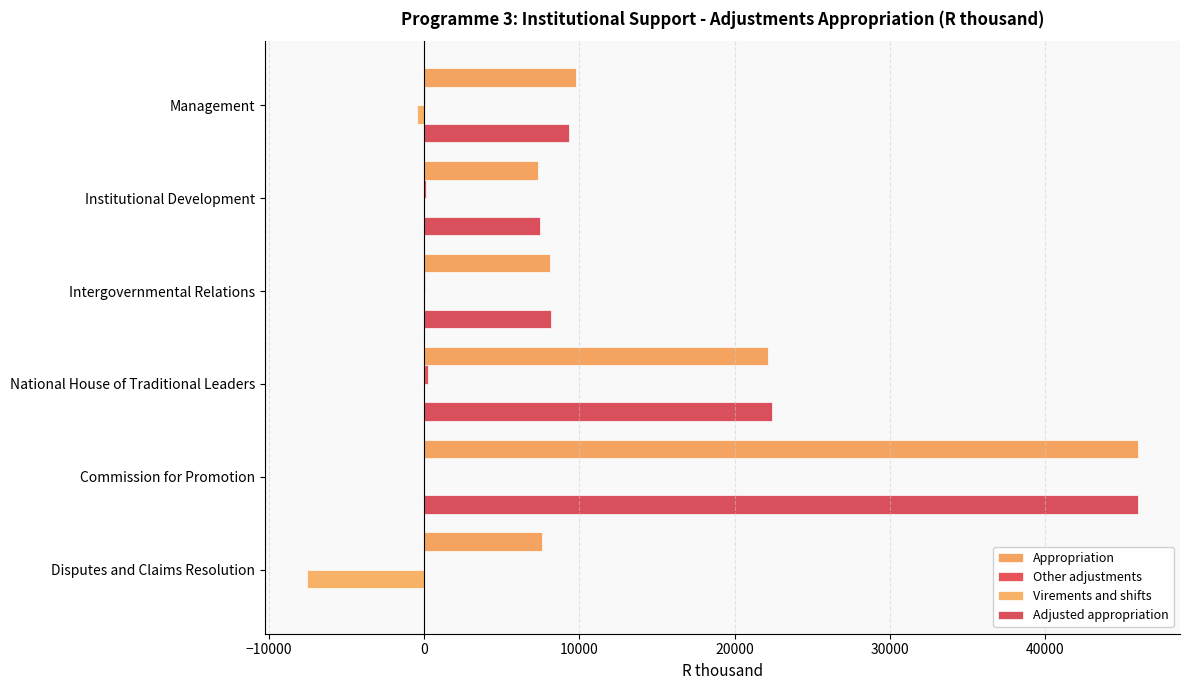

What is the maximum value shown in the chart?

46032